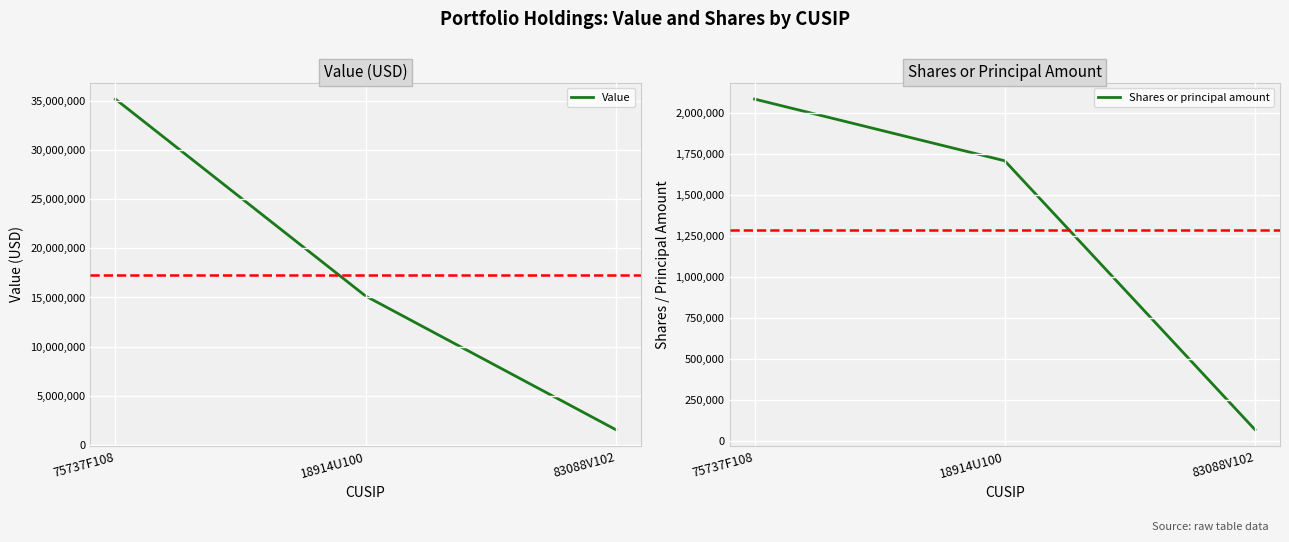

What is the difference between the highest and lowest values at 18914U100?

13439135